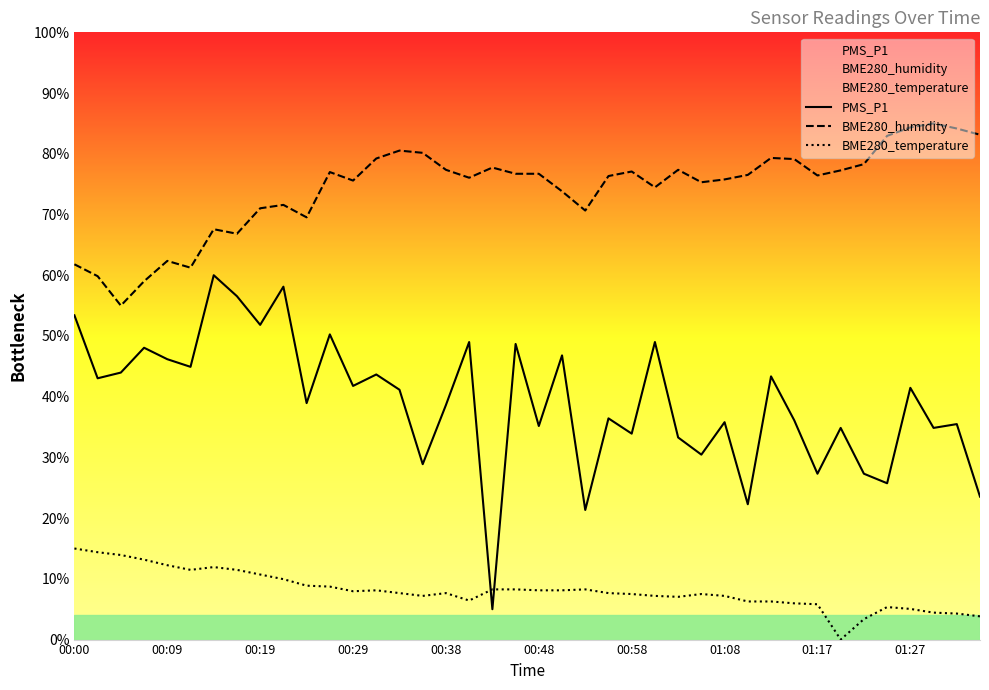

Does the chart display data point markers on the line(s)?

No